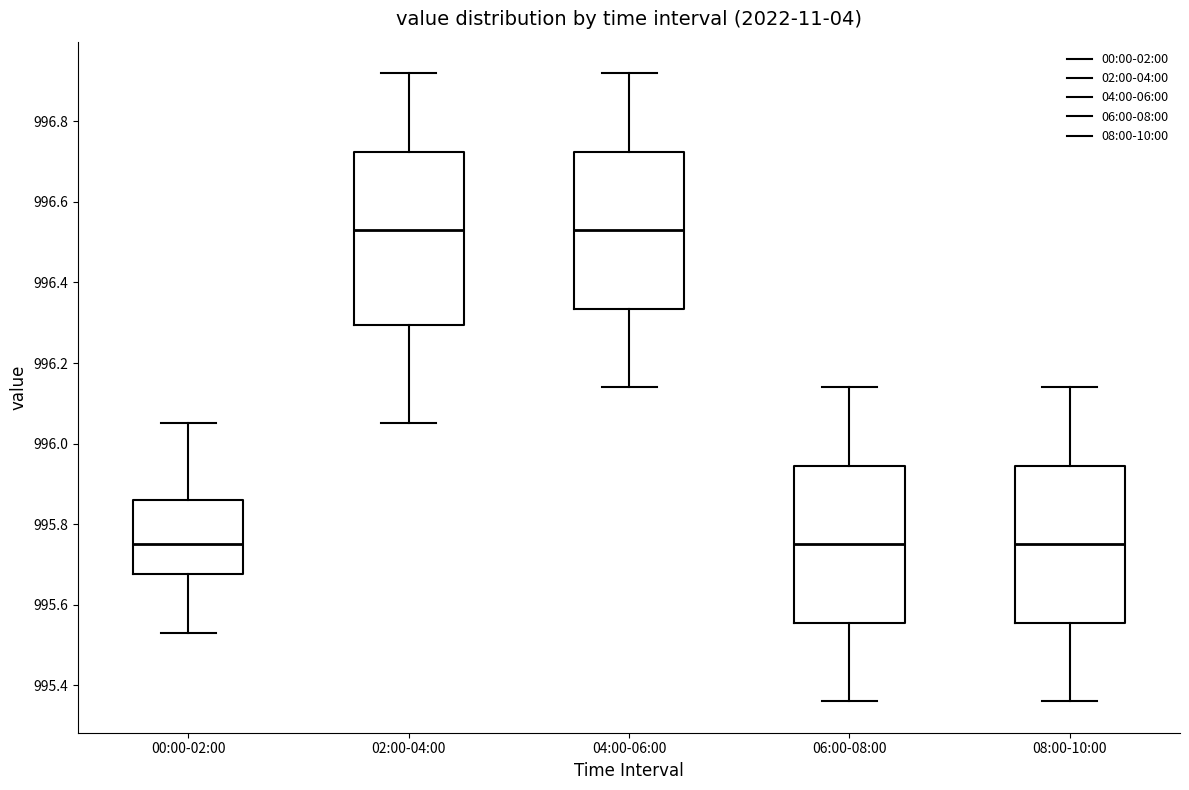

Reading left to right, transcribe this box plot: for each box, give where its median line is, the range the box spans, and where its two whiskers end, as read against the y-axis. The values are not printed on the chart, so give them approximately, as read against the axis.

00:00-02:00: median 995.76, box 995.68 to 995.86, whiskers 995.54 to 996.06
02:00-04:00: median 996.54, box 996.30 to 996.72, whiskers 996.06 to 996.92
04:00-06:00: median 996.54, box 996.34 to 996.72, whiskers 996.14 to 996.92
06:00-08:00: median 995.76, box 995.56 to 995.94, whiskers 995.36 to 996.14
08:00-10:00: median 995.76, box 995.56 to 995.94, whiskers 995.36 to 996.14